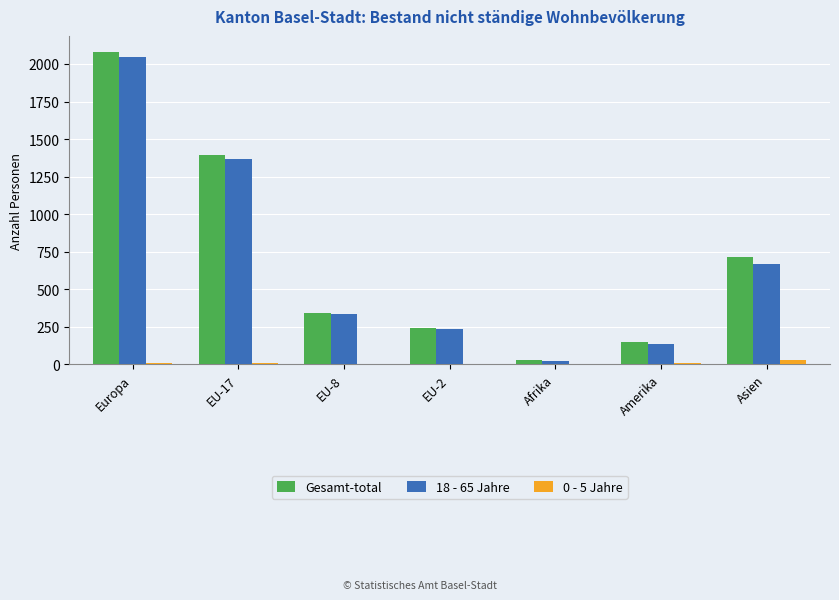

Which category has the highest value in the 18 - 65 Jahre series?

Europa